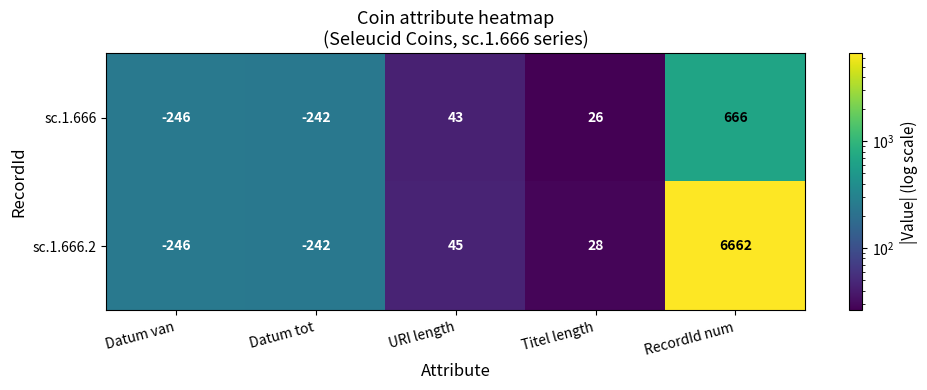

What is the maximum value shown in the chart?

6662